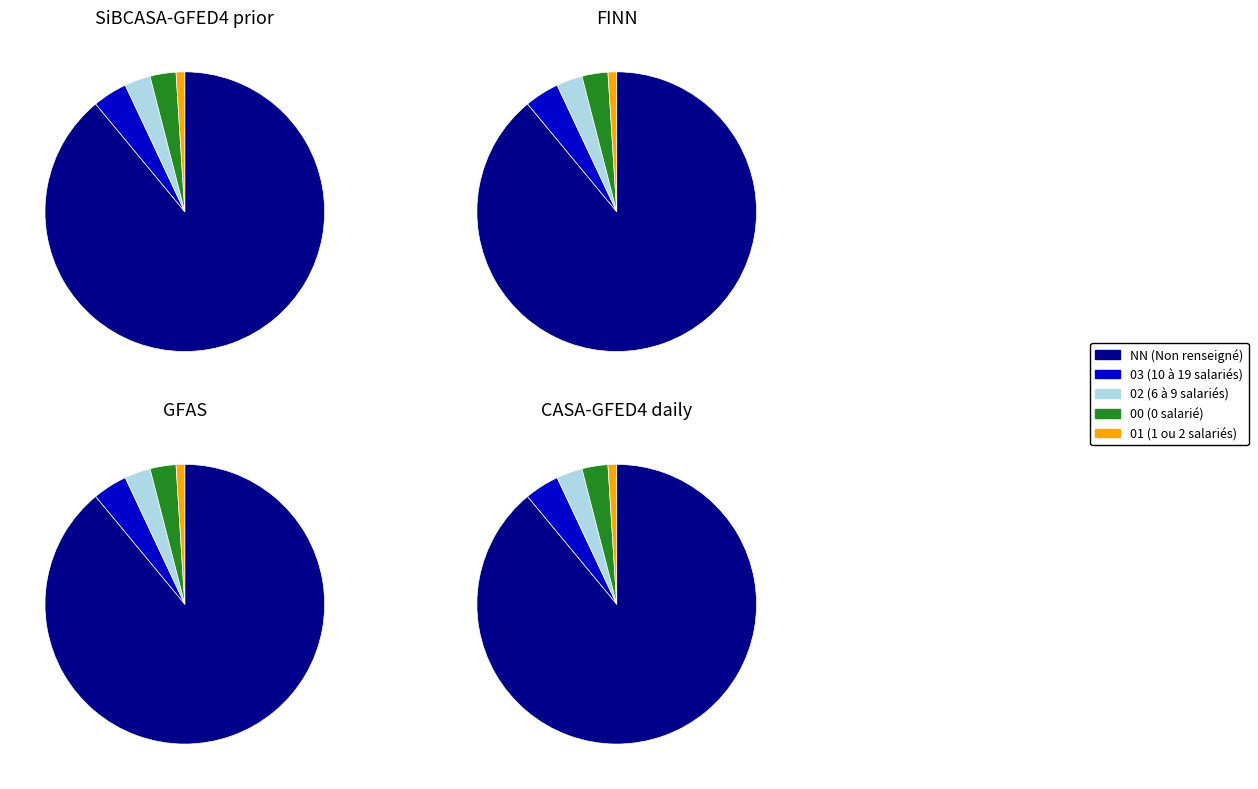

Which series changed the most between 02 and 01?

SiBCASA-GFED4 prior